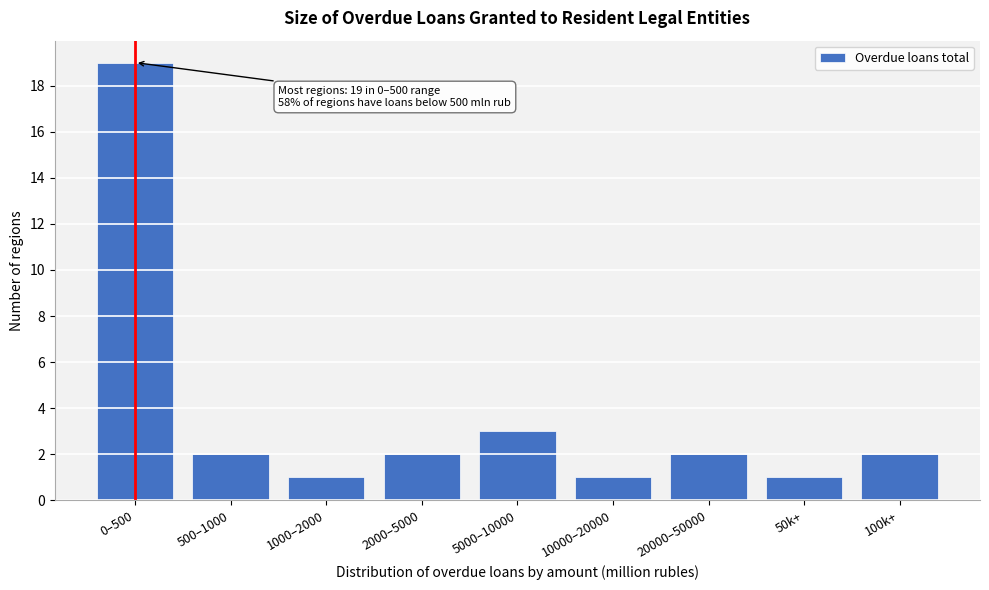

Reading left to right, transcribe all the data shown in this chart.

0–500=19	500–1000=2	1000–2000=1	2000–5000=2	5000–10000=3	10000–20000=1	20000–50000=2	50k+=1	100k+=2